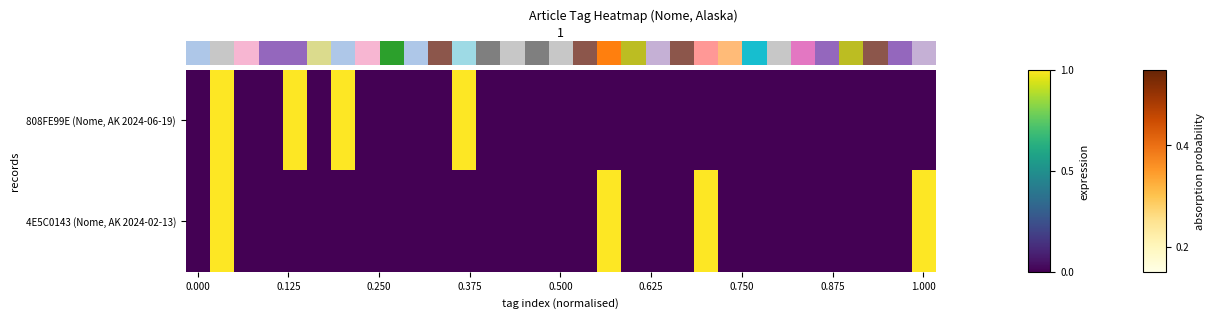

How many series are shown in this chart?

2